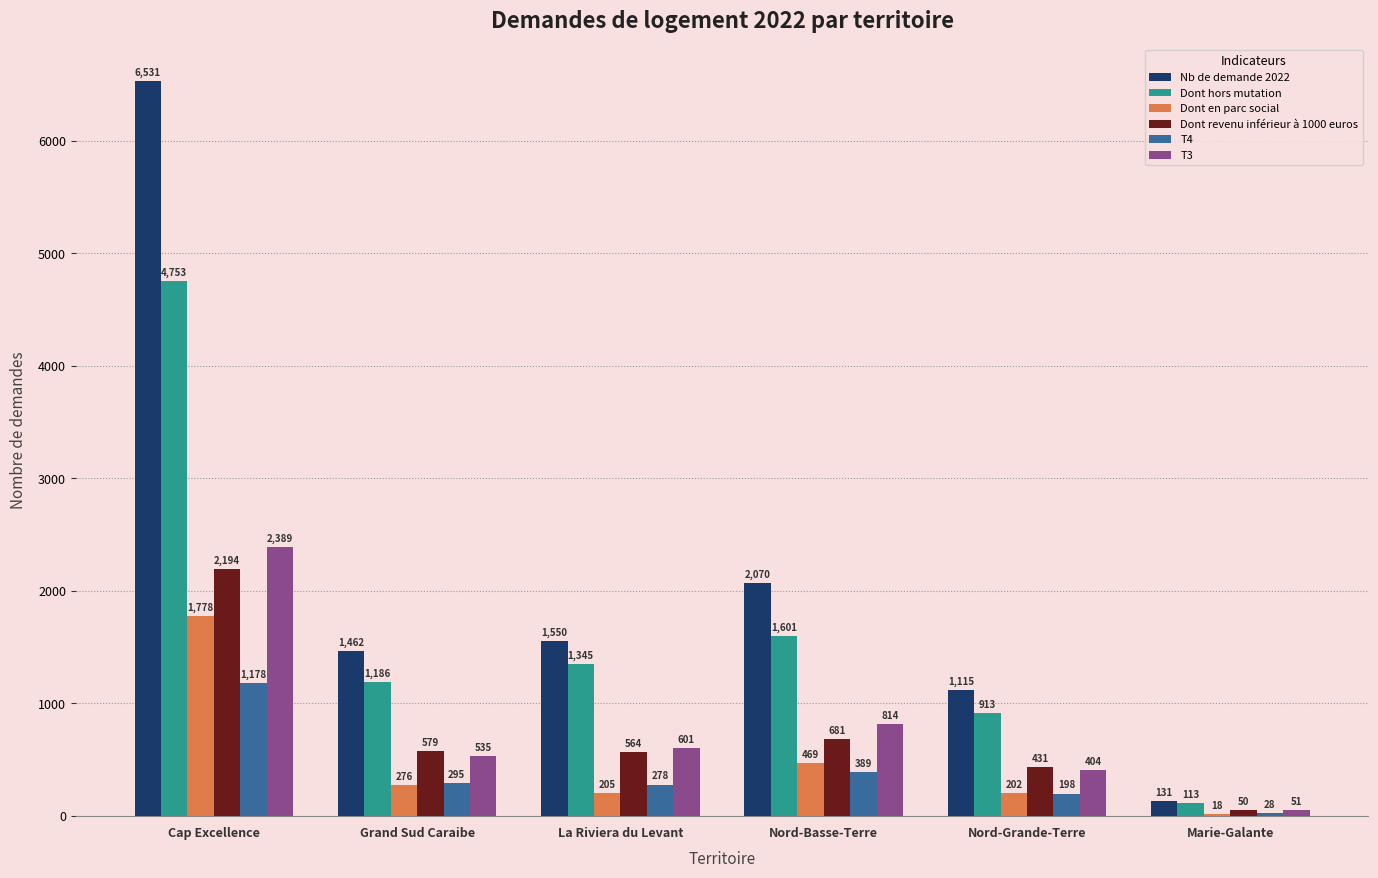

What is the approximate value of T3 at Nord-Grande-Terre, to the nearest 50?

400